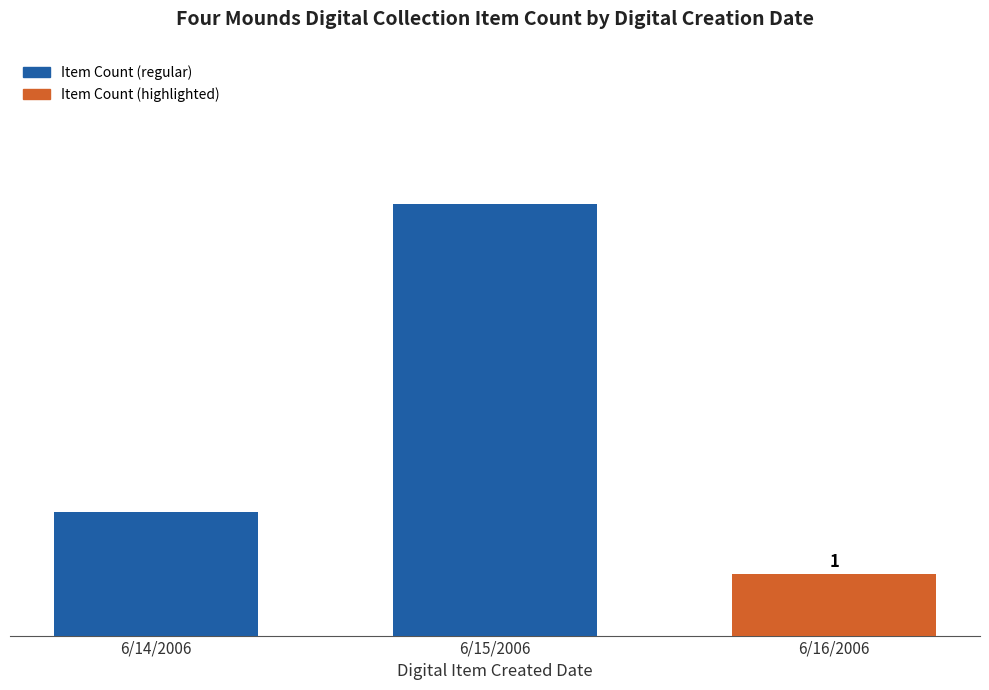

What is the minimum value shown in the chart?

1